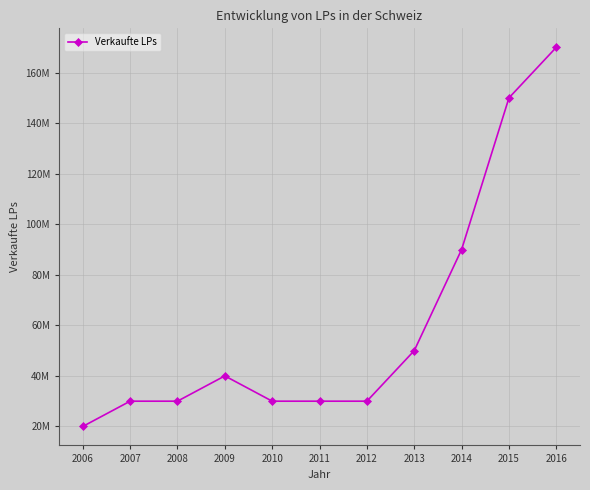

Is this an area chart (filled region under the line)?

No